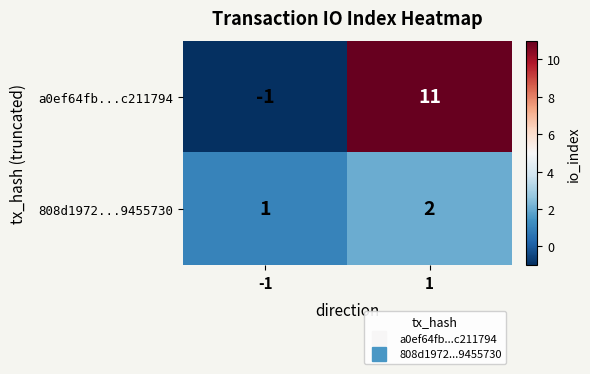

True or false: a0ef64fb...c211794 has a value of 11 at 1.

True